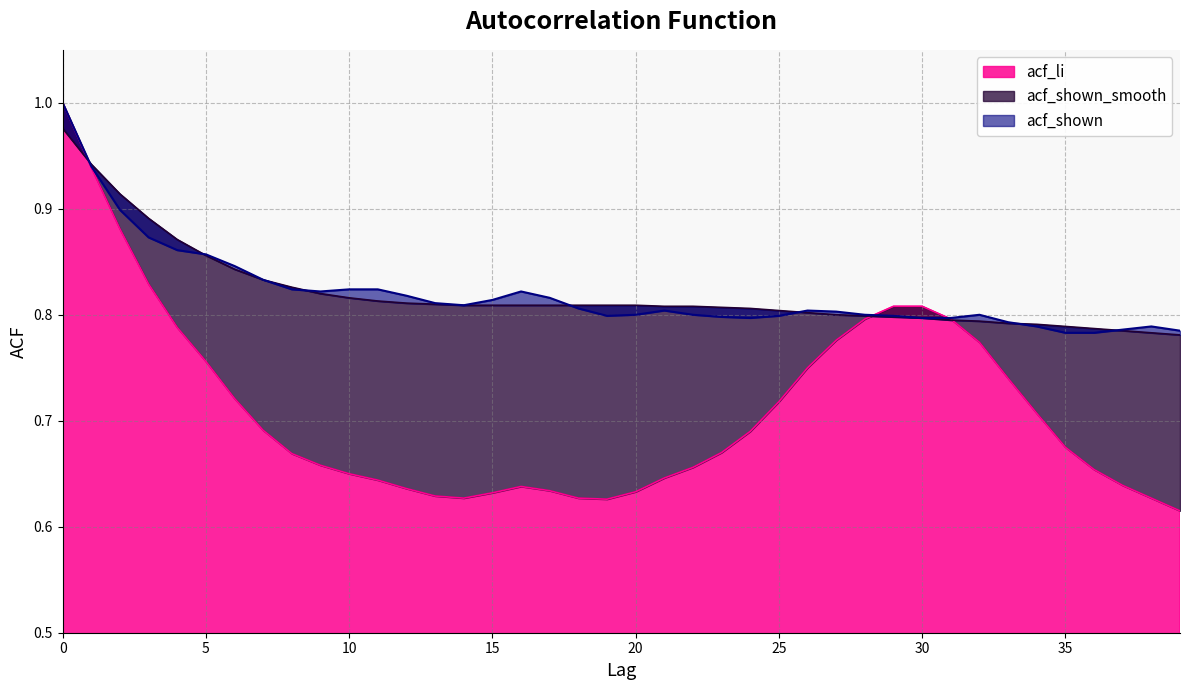

Reading left to right, transcribe all the data shown in this chart.

acf_li: 1.0	0.9	0.9	0.8	0.8	0.8	0.7	0.7	0.7	0.7	0.7	0.6	0.6	0.6	0.6	0.6	0.6	0.6	0.6	0.6	0.6	0.6	0.7	0.7	0.7	0.7	0.8	0.8	0.8	0.8	0.8	0.8	0.8	0.7	0.7	0.7	0.7	0.6	0.6	0.6
acf_shown_smooth: 1.0	0.9	0.9	0.9	0.9	0.9	0.8	0.8	0.8	0.8	0.8	0.8	0.8	0.8	0.8	0.8	0.8	0.8	0.8	0.8	0.8	0.8	0.8	0.8	0.8	0.8	0.8	0.8	0.8	0.8	0.8	0.8	0.8	0.8	0.8	0.8	0.8	0.8	0.8	0.8
acf_shown: 1.0	0.9	0.9	0.9	0.9	0.9	0.8	0.8	0.8	0.8	0.8	0.8	0.8	0.8	0.8	0.8	0.8	0.8	0.8	0.8	0.8	0.8	0.8	0.8	0.8	0.8	0.8	0.8	0.8	0.8	0.8	0.8	0.8	0.8	0.8	0.8	0.8	0.8	0.8	0.8